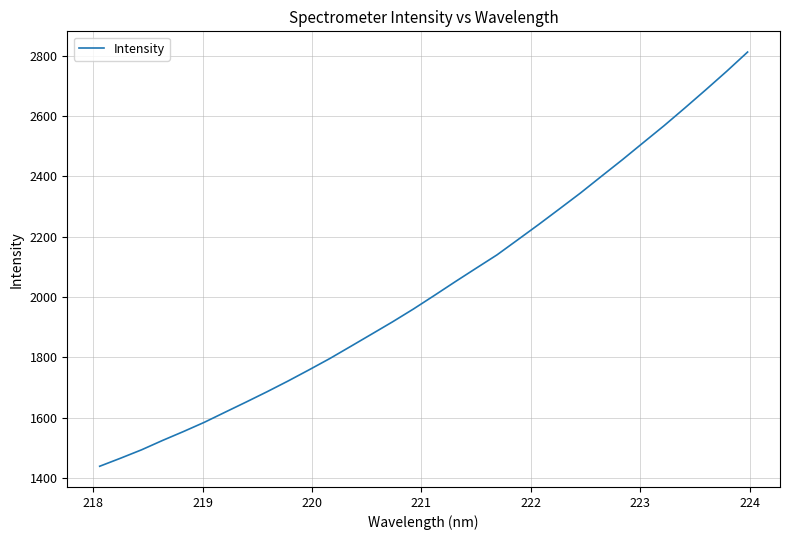

What is the minimum value shown in the chart?

1438.3